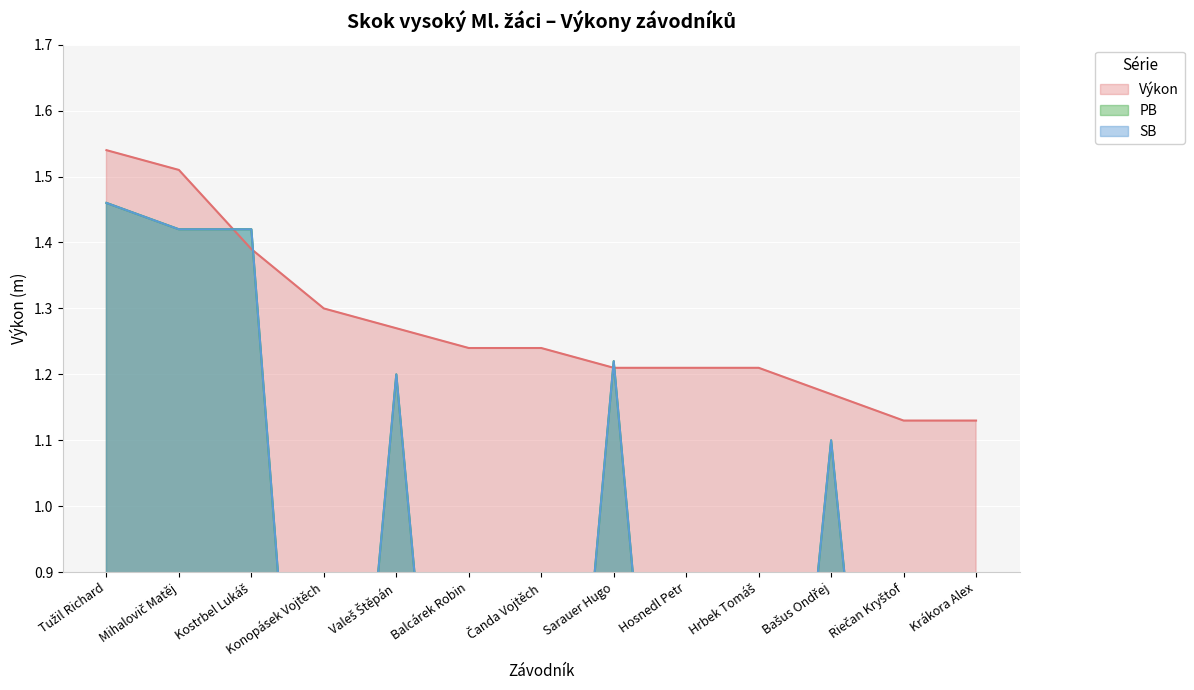

What is the difference between the maximum and minimum values in the PB series?

1.5